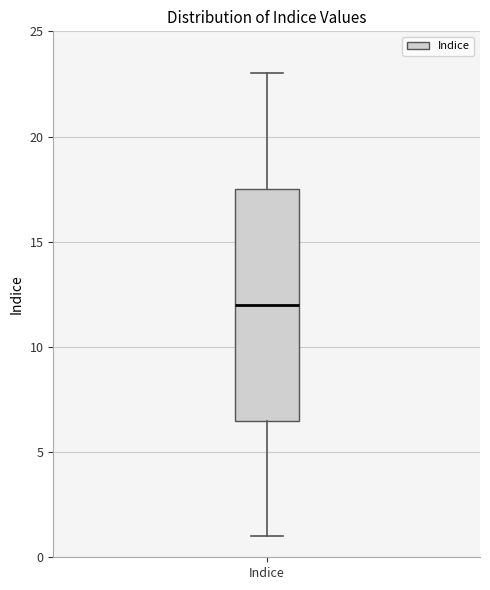

Where is the upper edge of the box for Indice on the y-axis? The values are not printed on the chart, so give them approximately, as read against the axis.

17.5